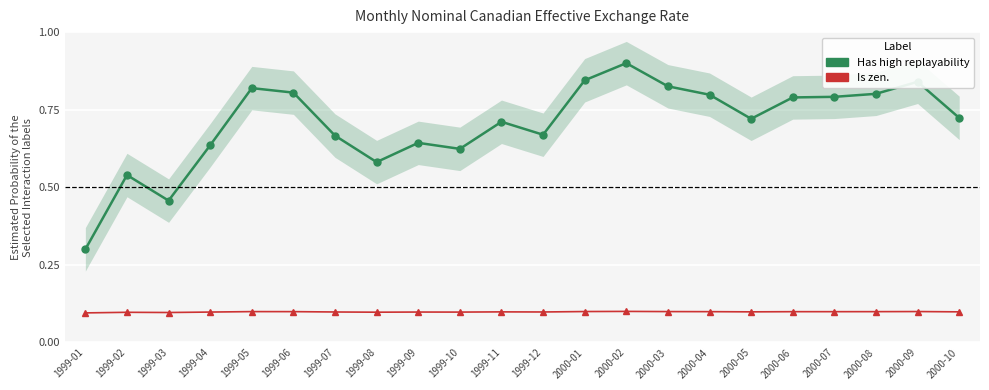

At which category does the chart reach its peak across all series?

2000-02